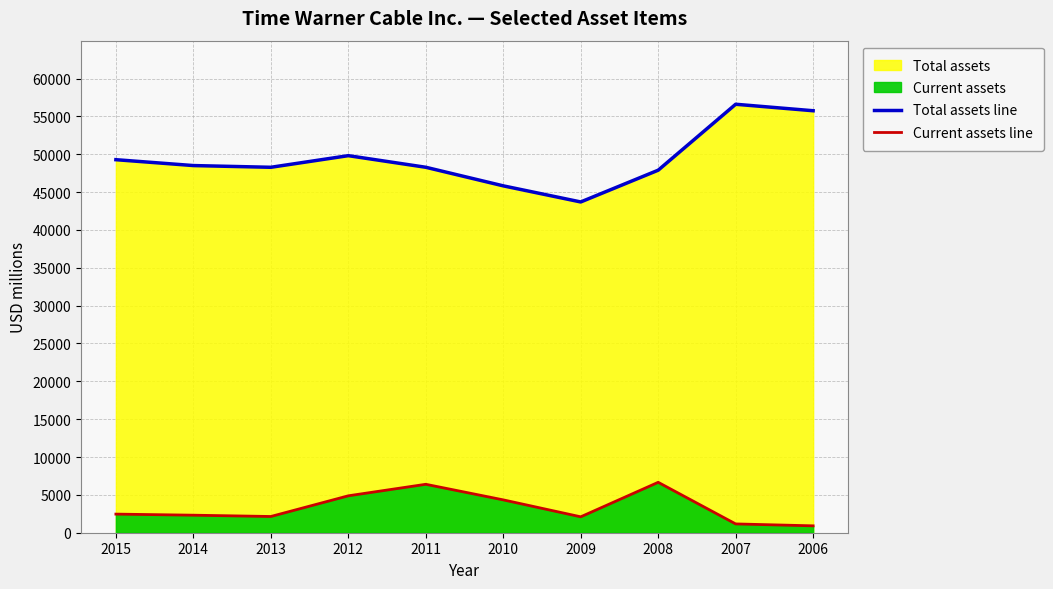

Which label corresponds to the smallest value in the chart?

2006